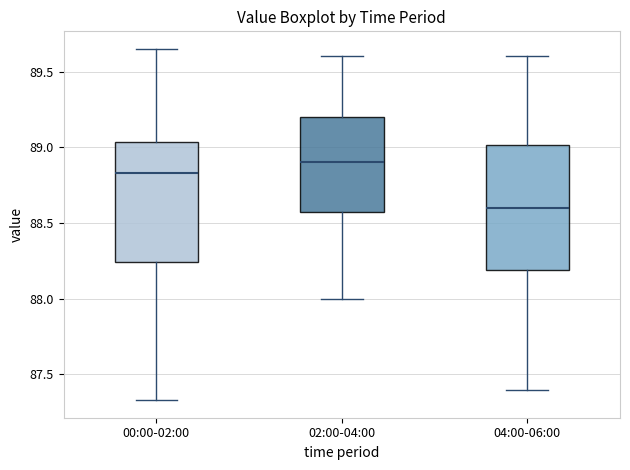

Where does the lower whisker of the box for 04:00-06:00 end on the y-axis? The values are not printed on the chart, so give them approximately, as read against the axis.

87.40